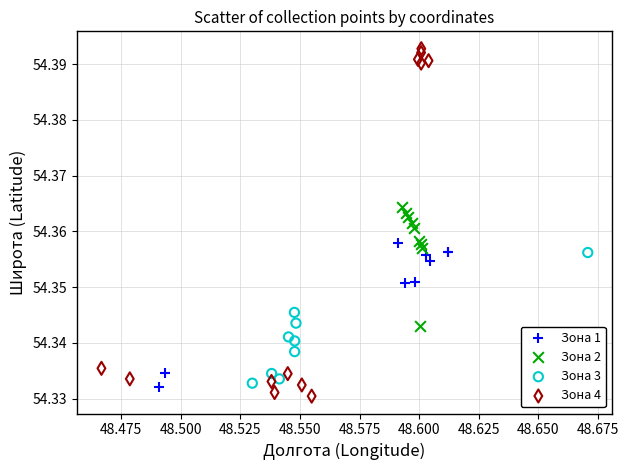

Which series has the widest spread of Y values?

Зона 4